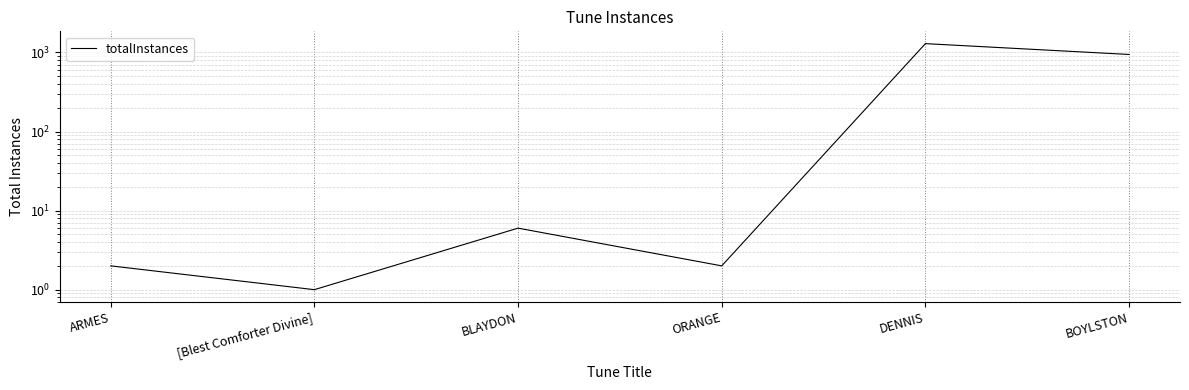

What is the difference between the second highest and second lowest values?

942